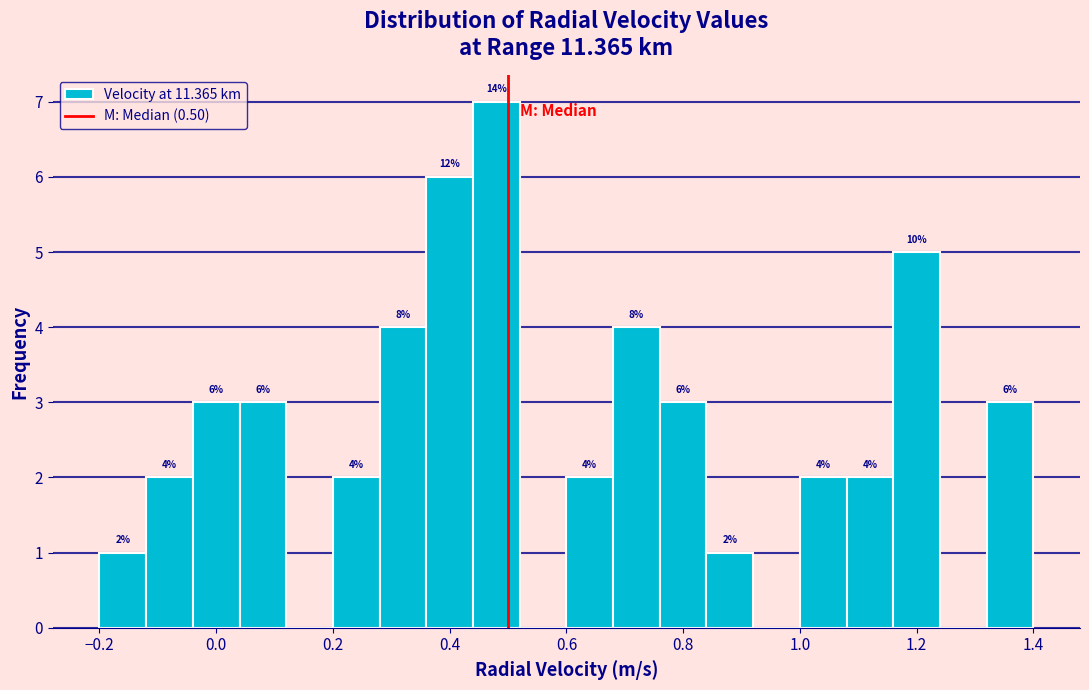

Which range on the x-axis has the tallest bar?

0.44 to 0.52